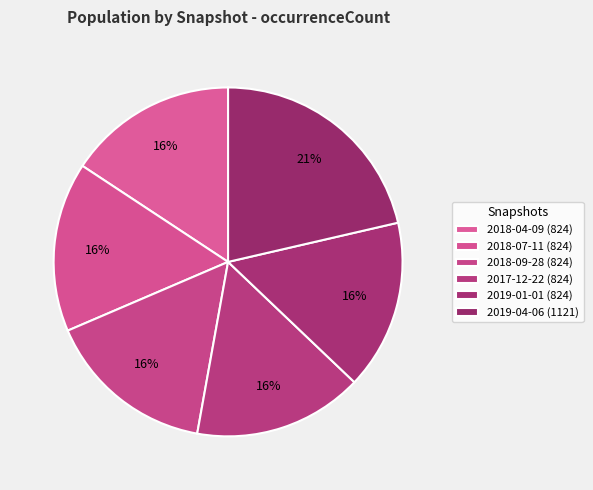

To the nearest percent, what portion does 2019-04-06 represent?

21%